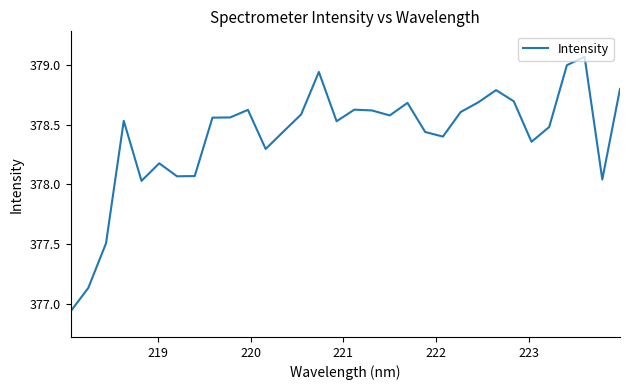

Does the chart display data point markers on the line(s)?

No